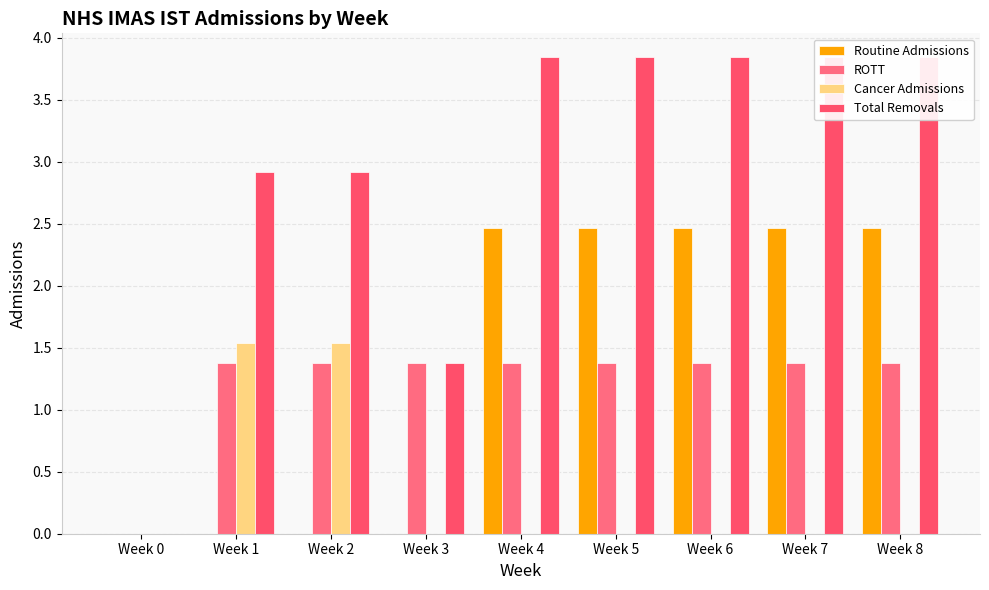

True or false: Cancer Admissions has a value of -0.9 at Week 6.

False